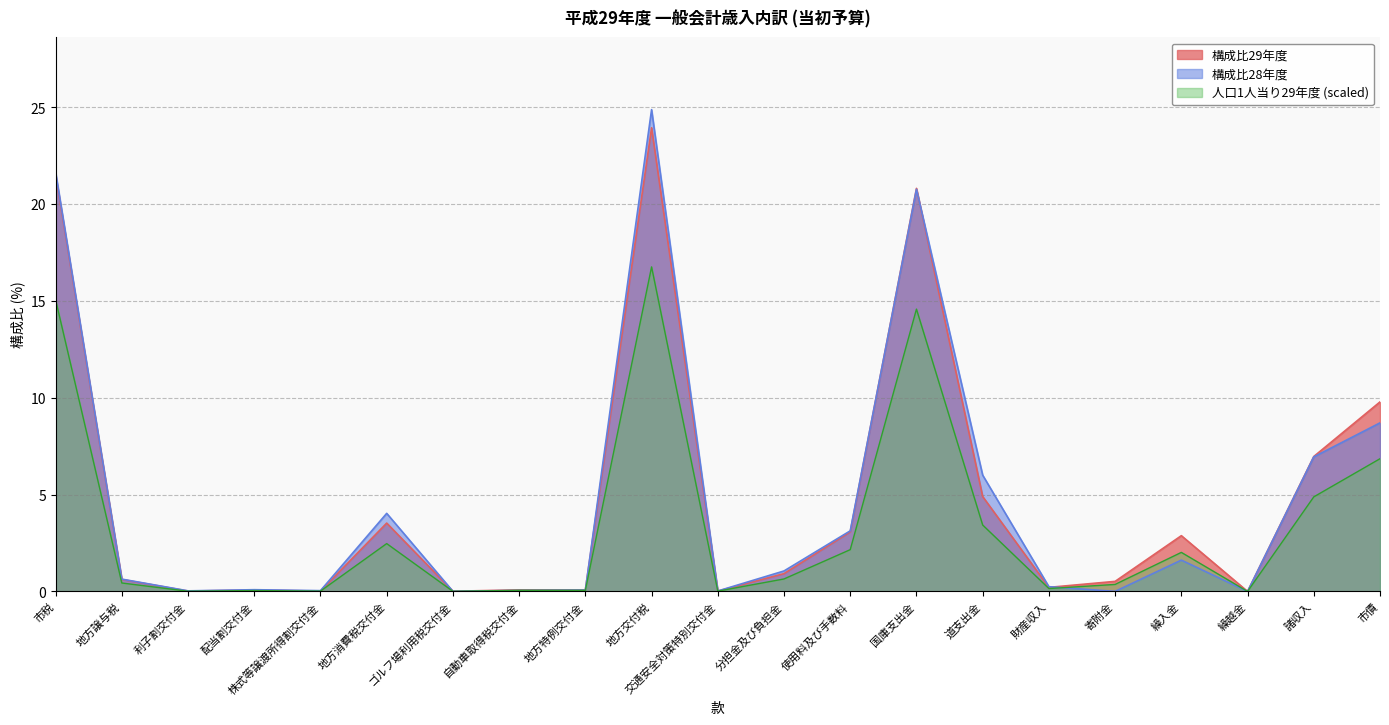

How many times do 構成比29年度 and 28年度予算額 cross each other?

5